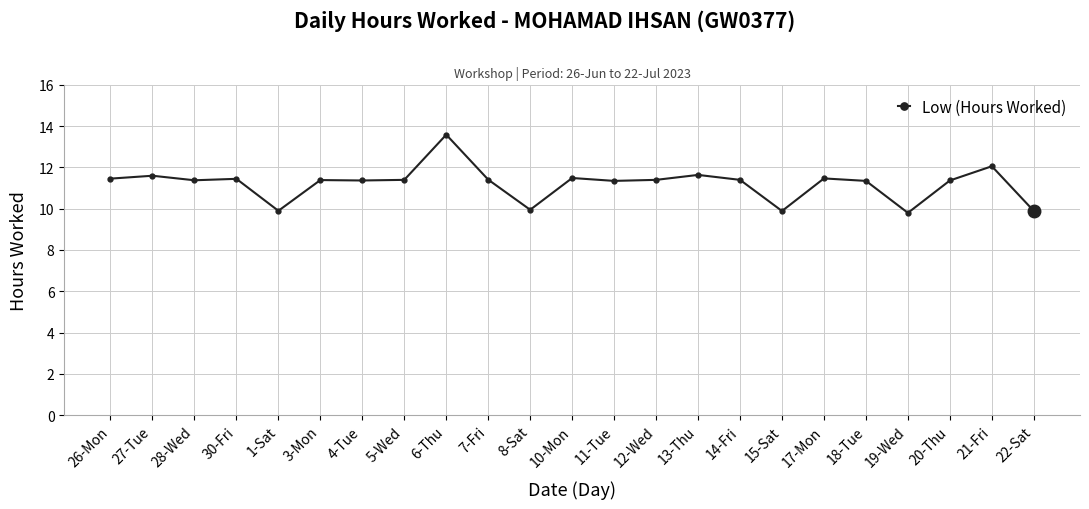

What is the maximum value shown in the chart?

13.6